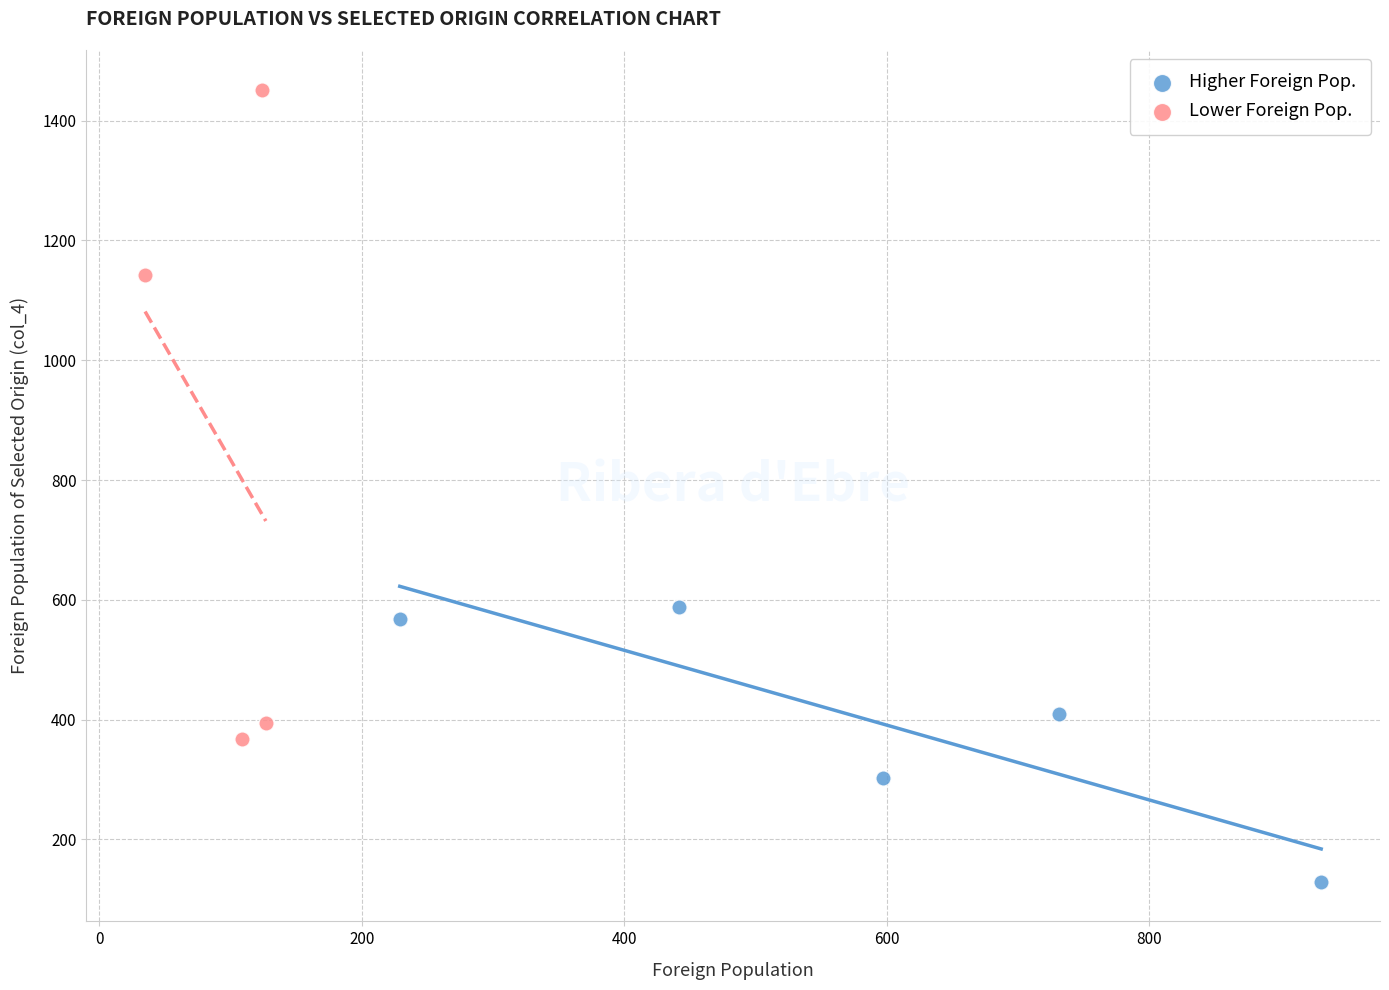

Which series has the widest spread of Y values?

Lower Foreign Pop.